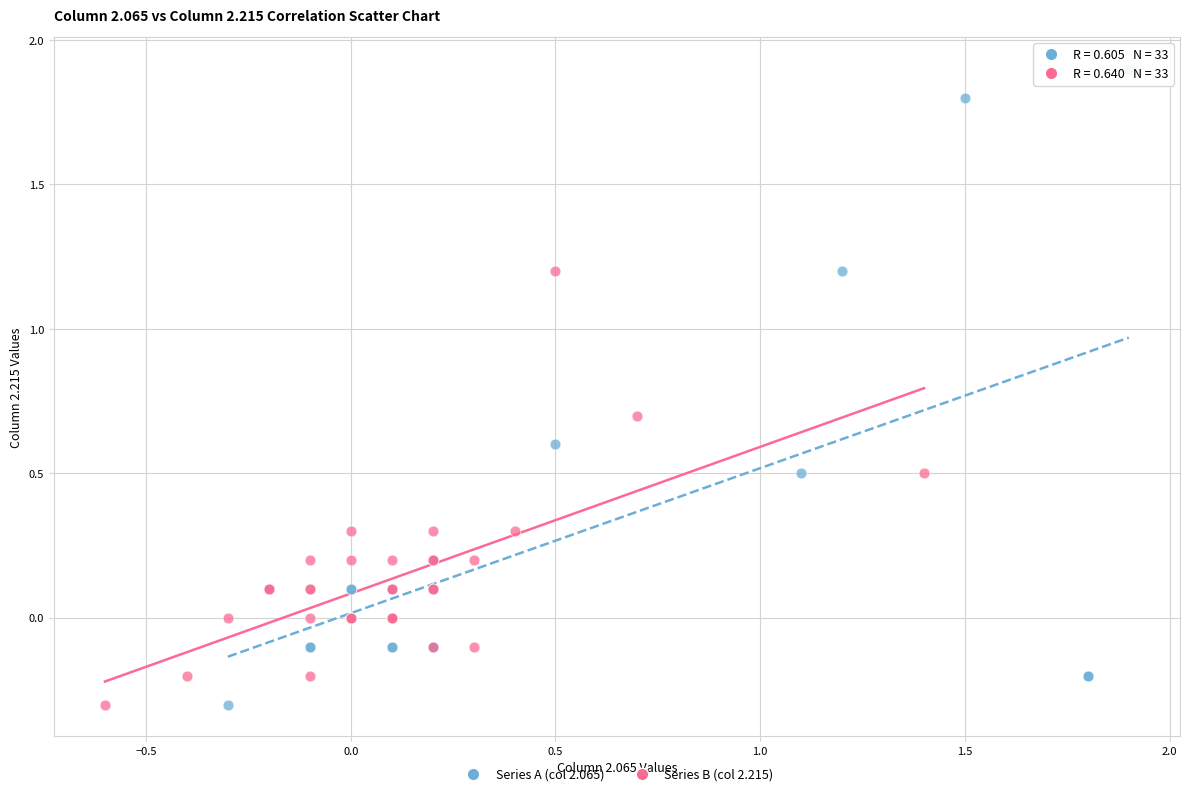

Which series has the largest Y range (max minus min)?

Series A (col 2.065)